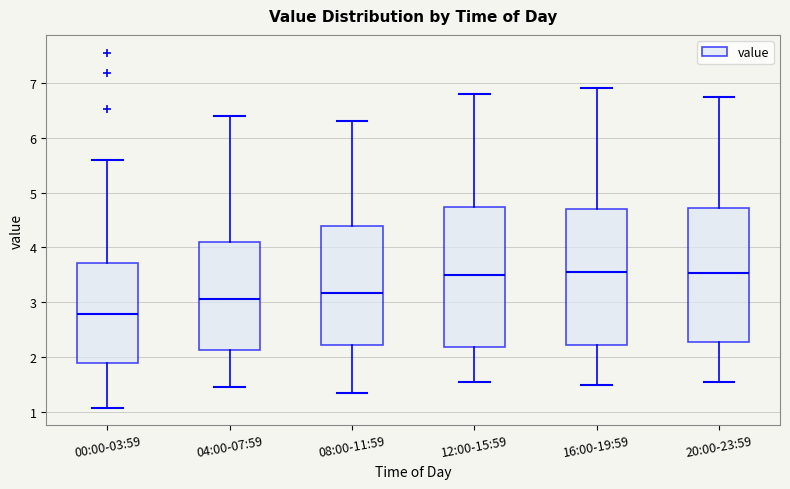

Reading left to right, transcribe this box plot: for each box, give where its median line is, the range the box spans, and where its two whiskers end, as read against the y-axis. The values are not printed on the chart, so give them approximately, as read against the axis.

00:00-03:59: median 2.8, box 1.9 to 3.7, whiskers 1.1 to 5.6
04:00-07:59: median 3.1, box 2.1 to 4.1, whiskers 1.5 to 6.4
08:00-11:59: median 3.2, box 2.2 to 4.4, whiskers 1.4 to 6.3
12:00-15:59: median 3.5, box 2.2 to 4.7, whiskers 1.6 to 6.8
16:00-19:59: median 3.6, box 2.2 to 4.7, whiskers 1.5 to 6.9
20:00-23:59: median 3.5, box 2.3 to 4.7, whiskers 1.6 to 6.8